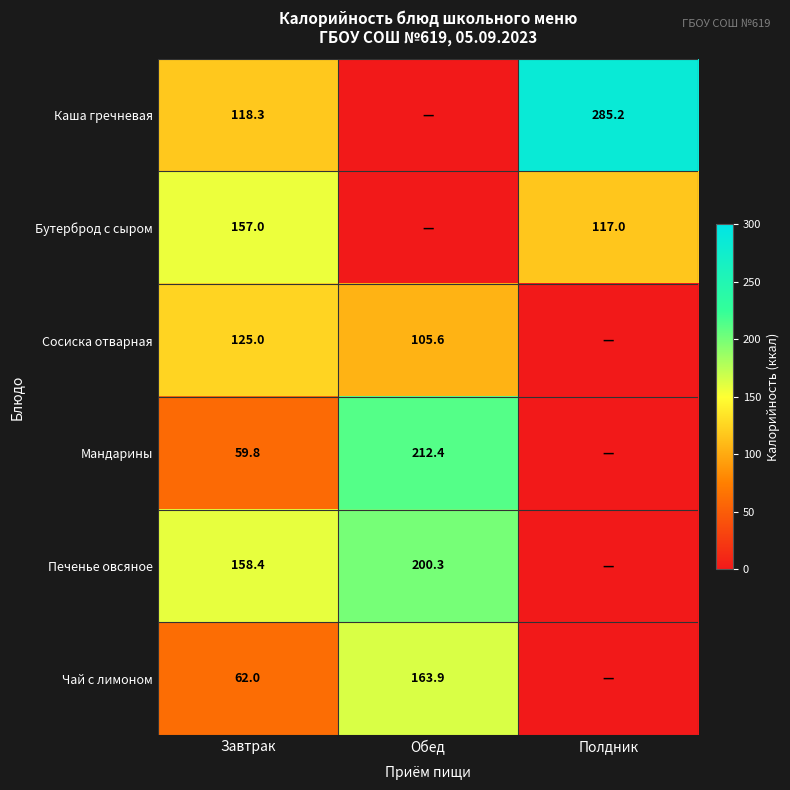

What is the total value across all series at Завтрак?

680.5